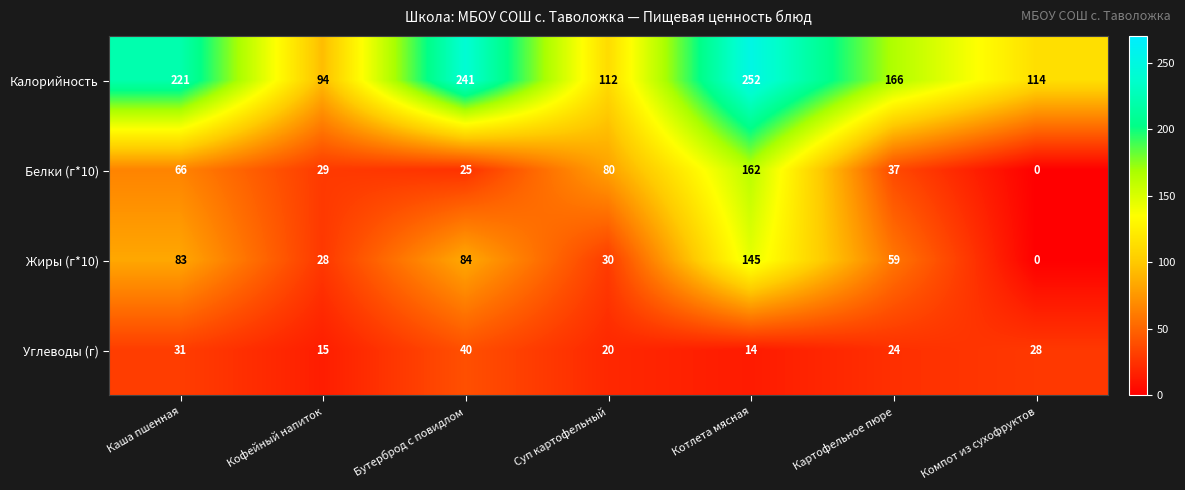

At how many categories does at least one series exceed 23?

7